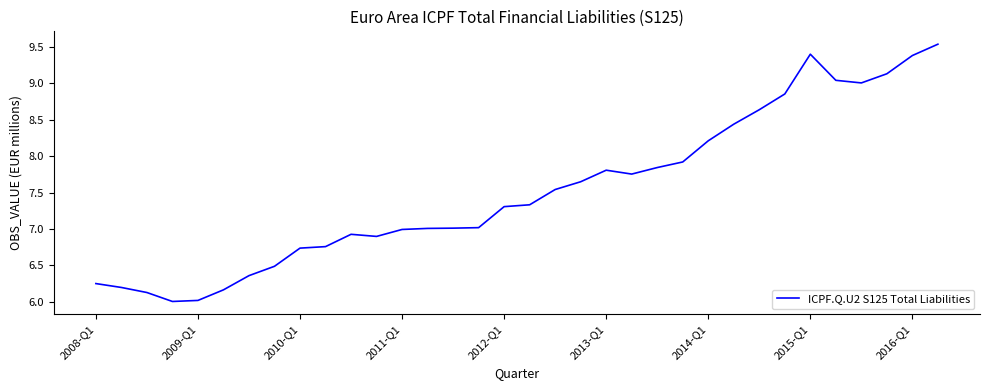

What is the minimum value shown in the chart?

6.0